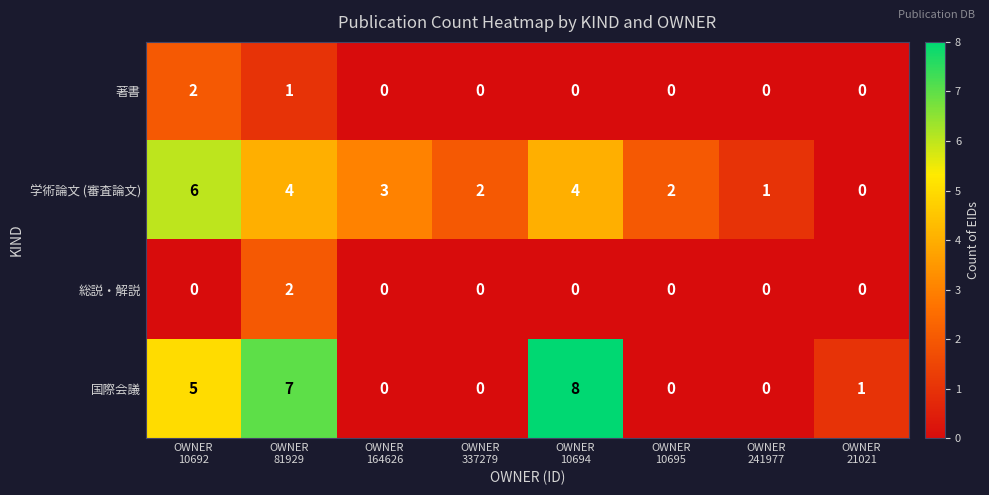

Which series has the largest total across all categories?

学術論文 (審査論文)